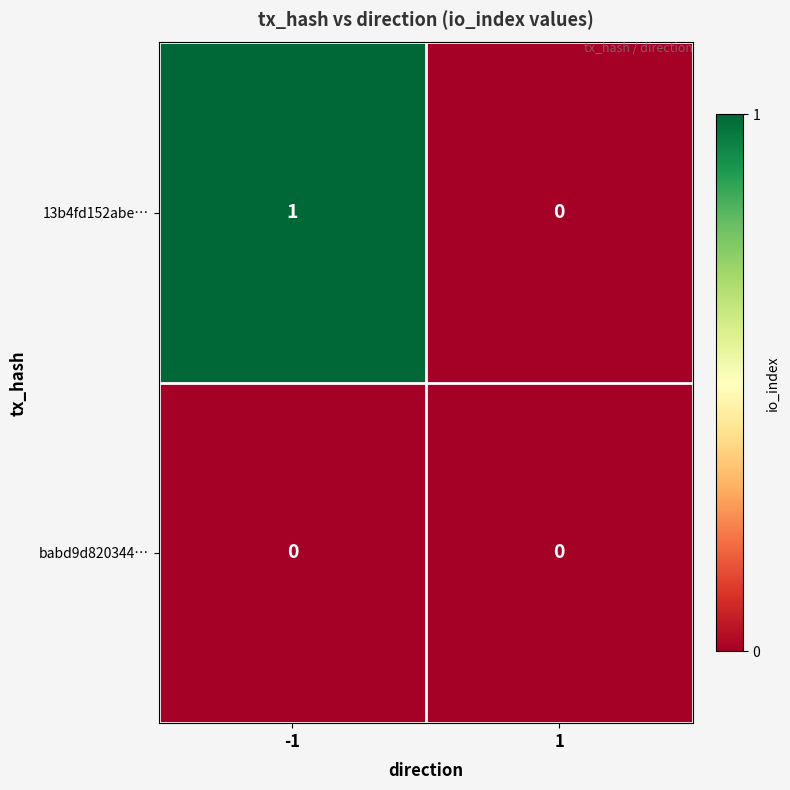

Is it true that babd9d820344… equals 0 at 1?

True